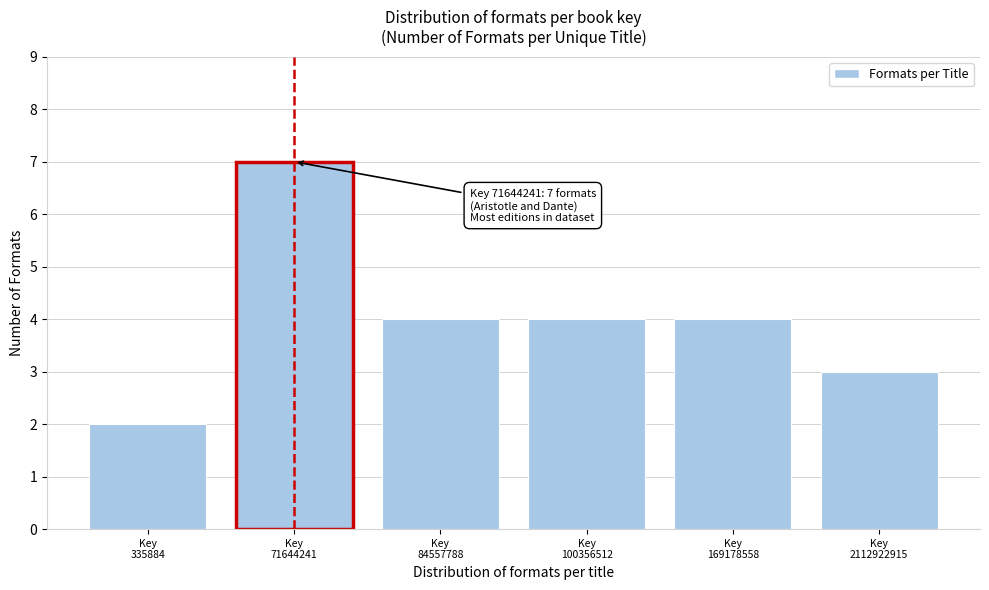

What is the maximum value shown in the chart?

7